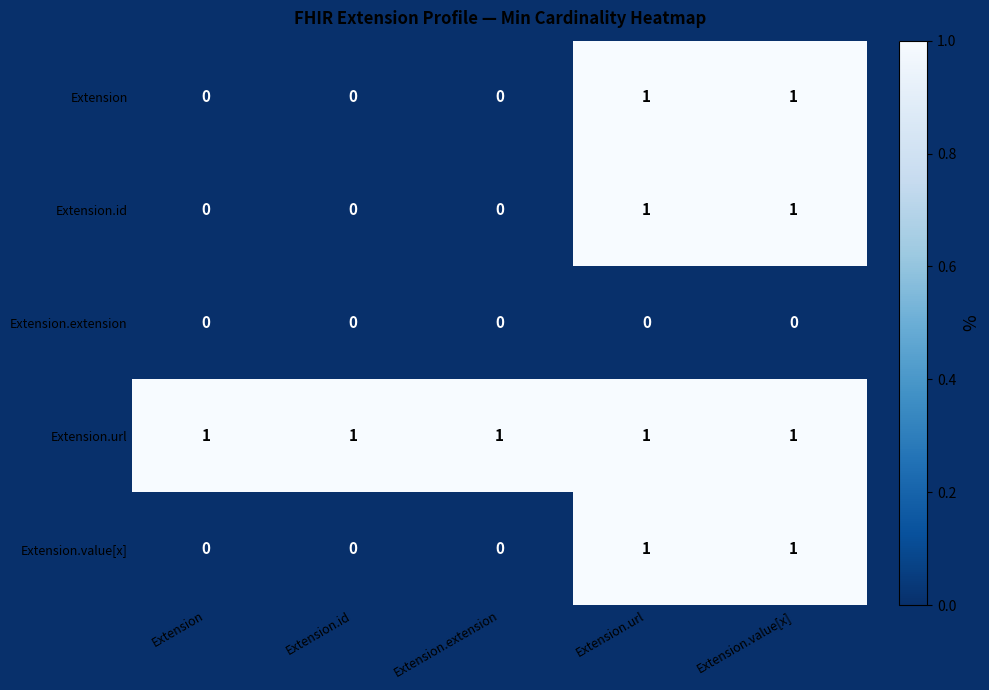

Is the value of Extension.url at Extension greater than the value of Extension.value[x] at Extension.extension?

Yes